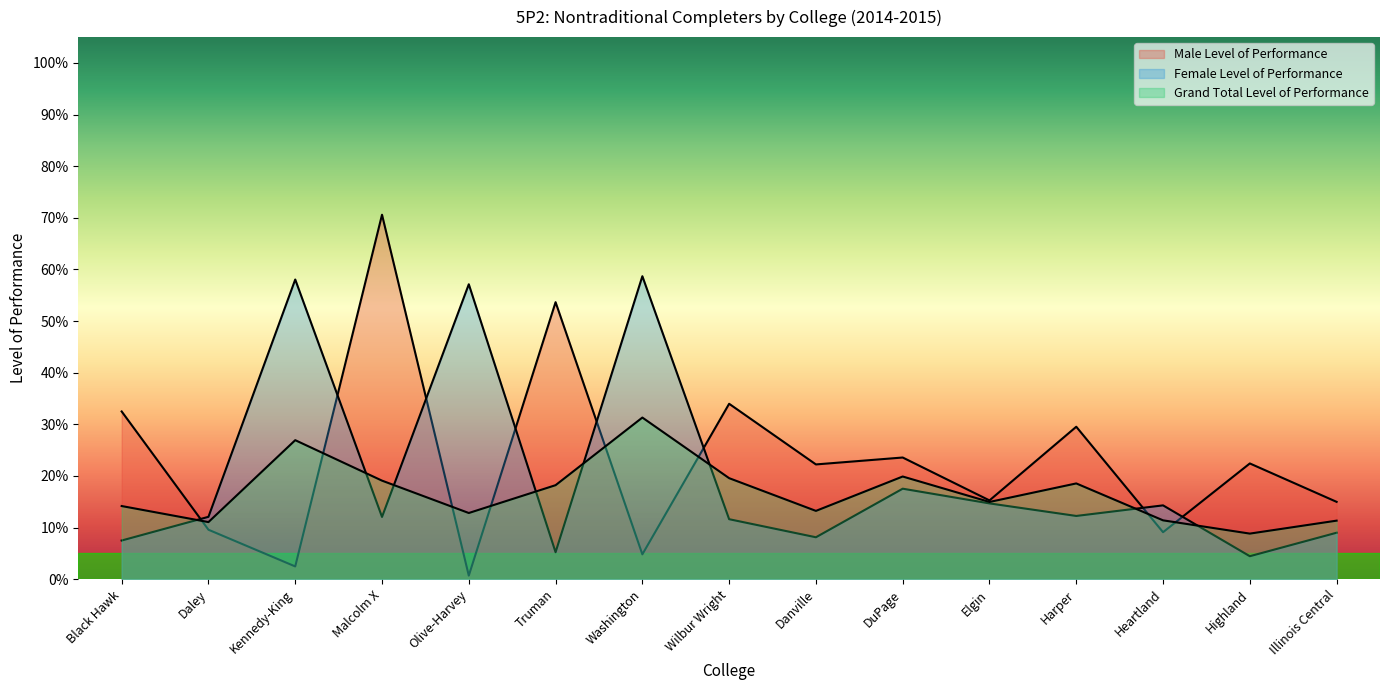

Read the Male Level of Performance value at Harper.

0.3